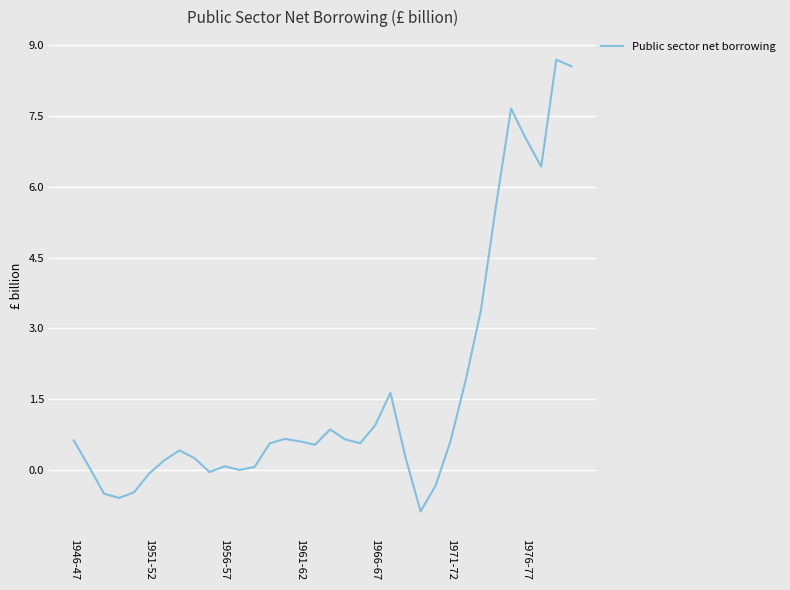

What is the smallest value displayed?

-0.9